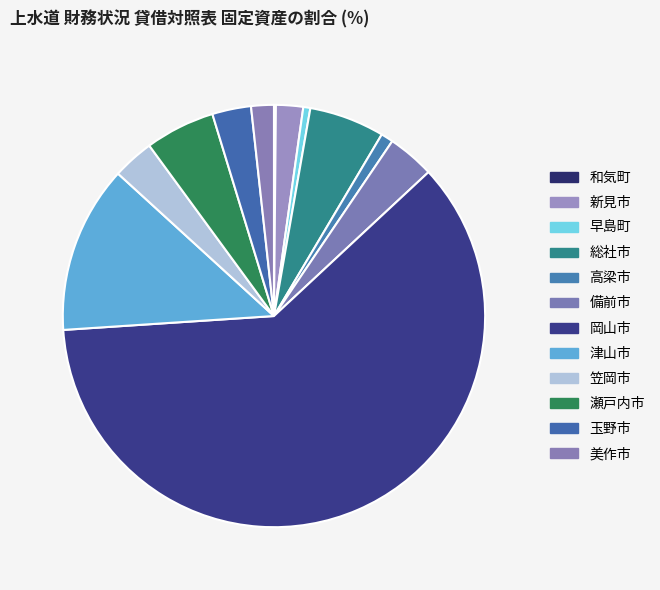

The 新見市 slice represents 1% of the pie. True or false?

False